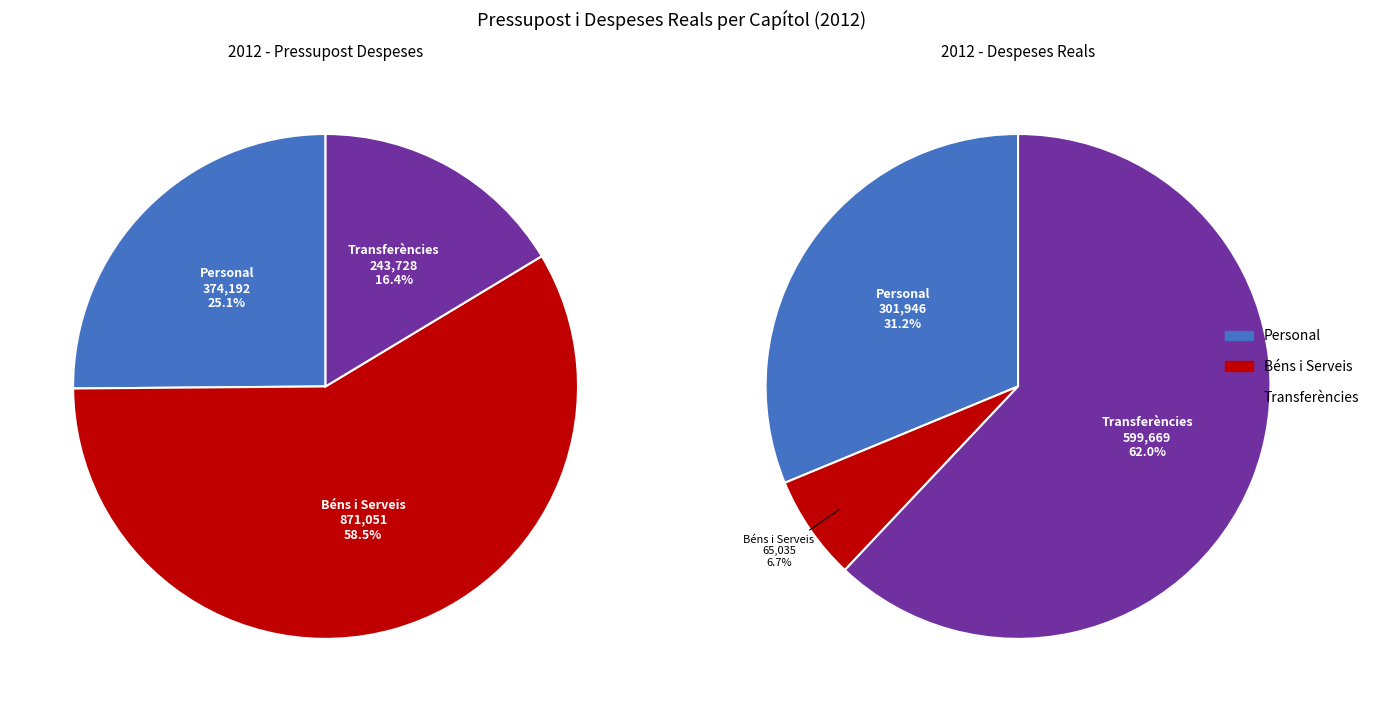

To the nearest percent, what percentage of the pie is Despeses corrents en béns i serveis?

59%